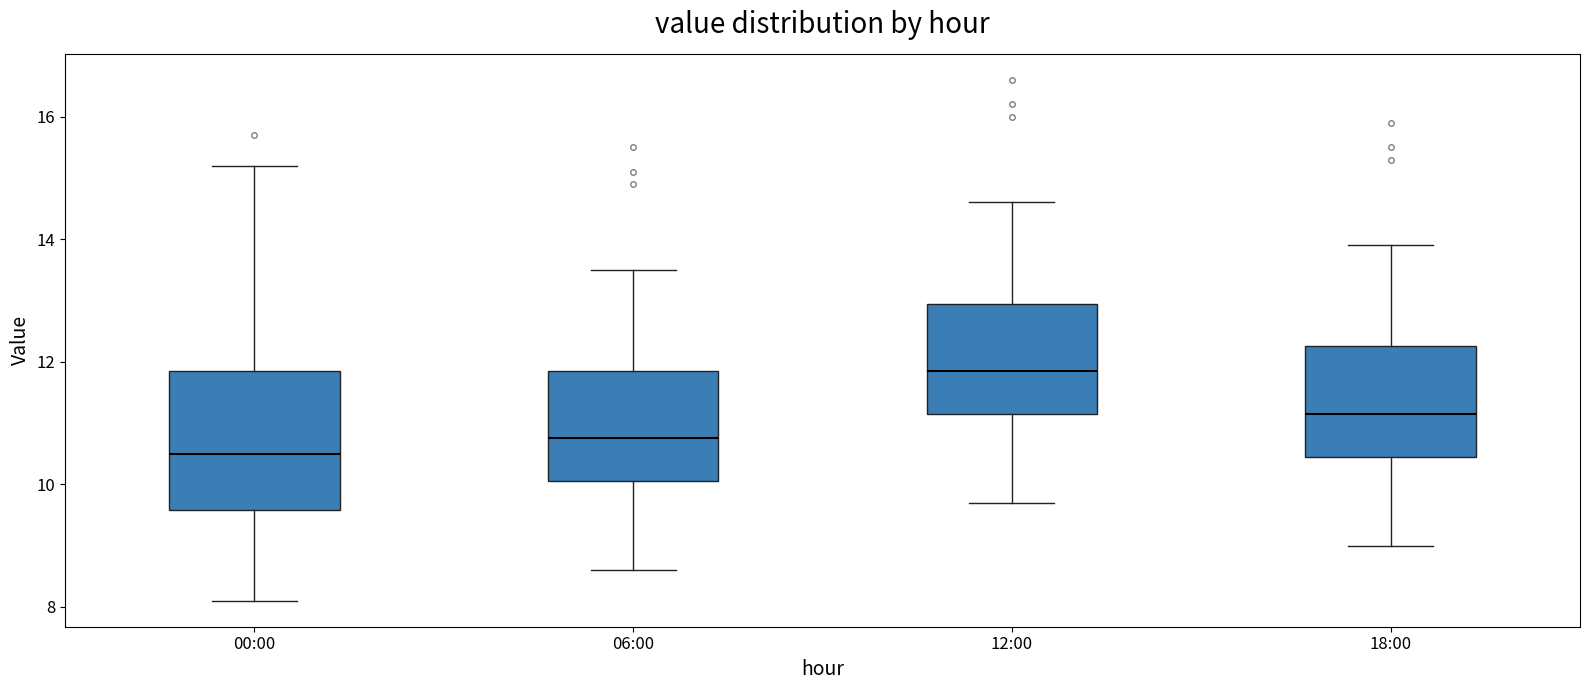

Which box has the lowest median line?

00:00